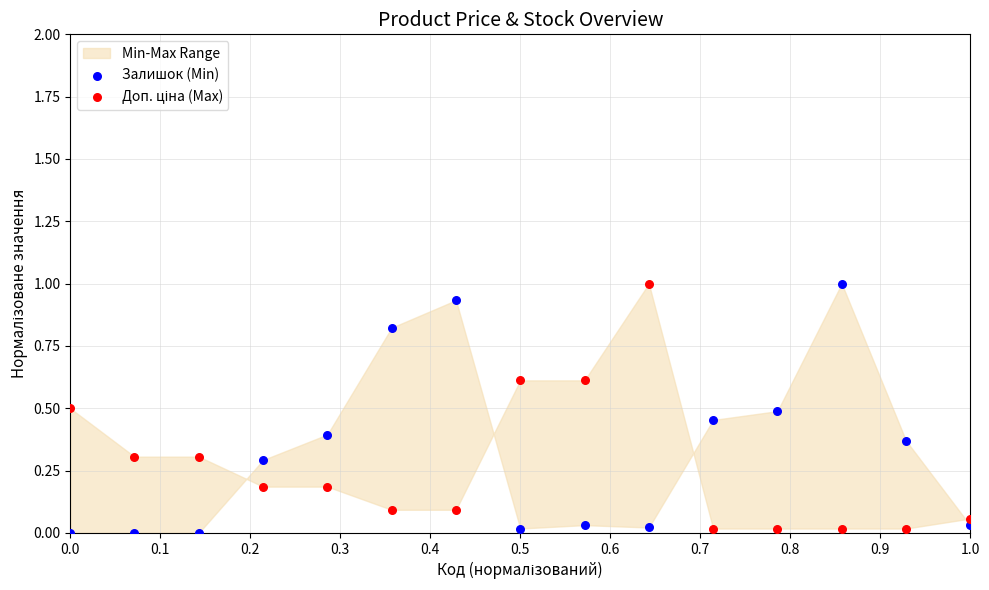

What is the X range (max minus min) for the scatter plot?

1.0